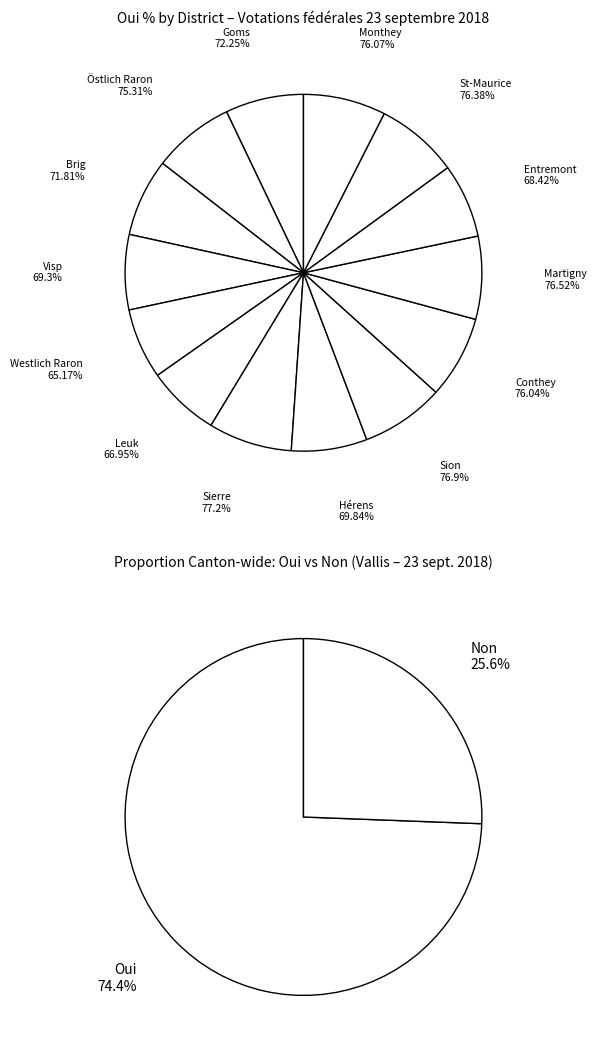

Which category has the smallest portion of the pie?

Non